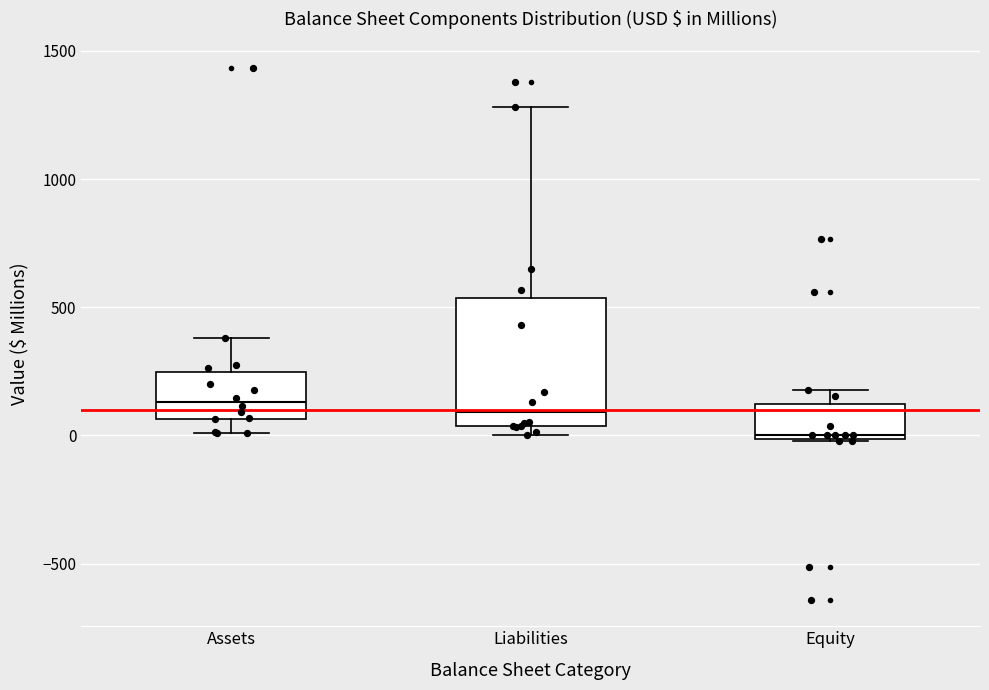

Reading left to right, read every box against the y-axis: the position of its median line, the range the box covers, and the ends of its whiskers. The values are not printed on the chart, so give them approximately, as read against the axis.

Assets: median 150, box 50 to 250, whiskers 0 to 400
Liabilities: median 100, box 50 to 550, whiskers 0 to 1300
Equity: median 0 (just above the box's lower edge), box 0 to 100, whiskers 0 to 200